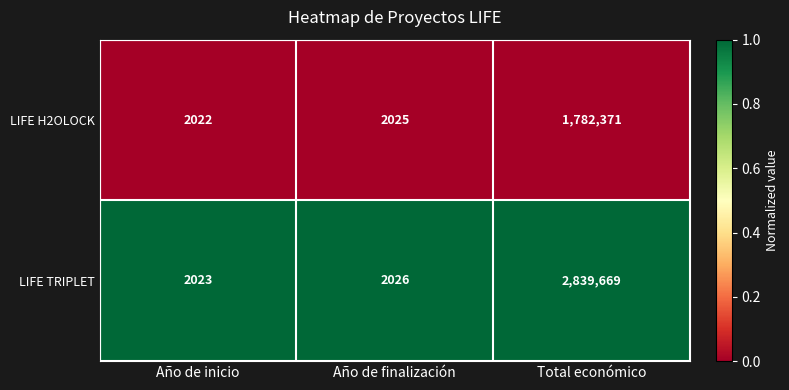

Reading left to right, what are all the values shown in this chart?

LIFE H2OLOCK: 2022	2025	1782371
LIFE TRIPLET: 2023	2026	2839669